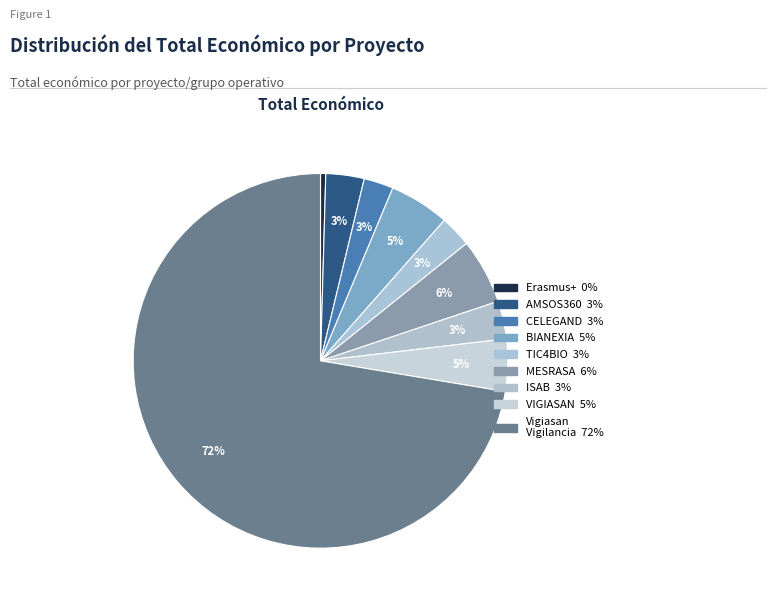

Is there any slice that represents more than half of the pie?

Yes